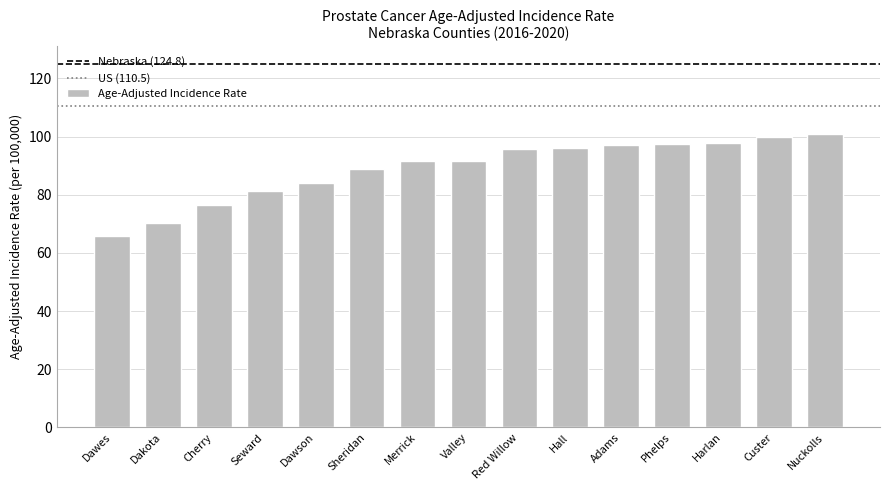

What is the sum of the values at Merrick and Nuckolls?

192.2